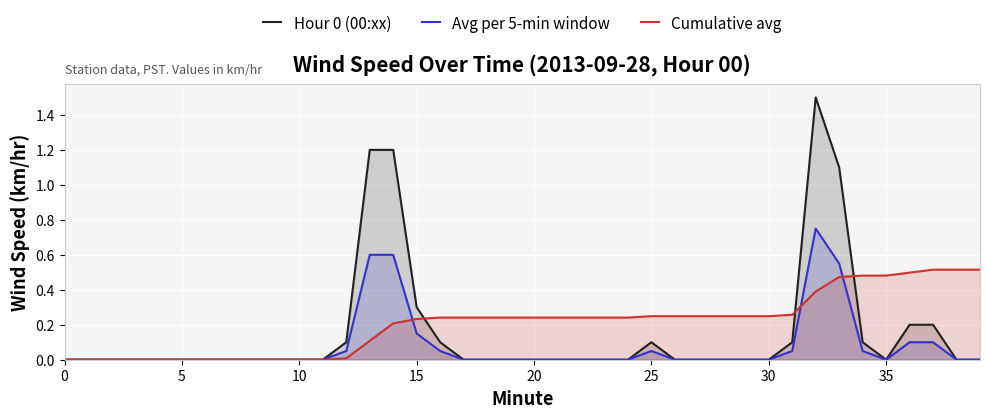

How many lines are shown in the chart?

3